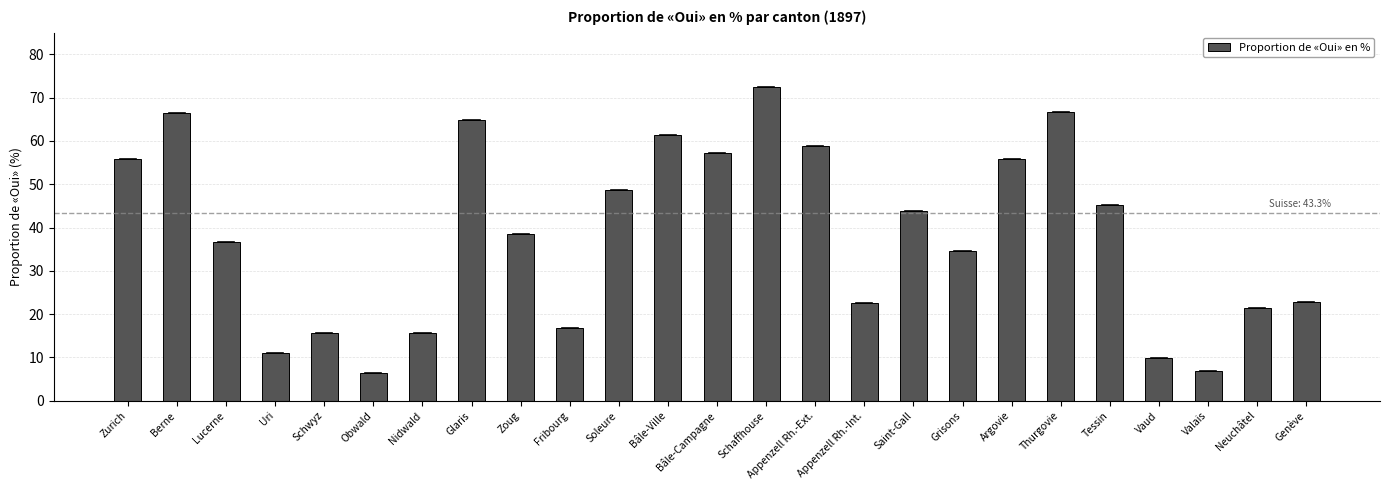

The chart shows a value of 9.4 at Schwyz. True or false?

False